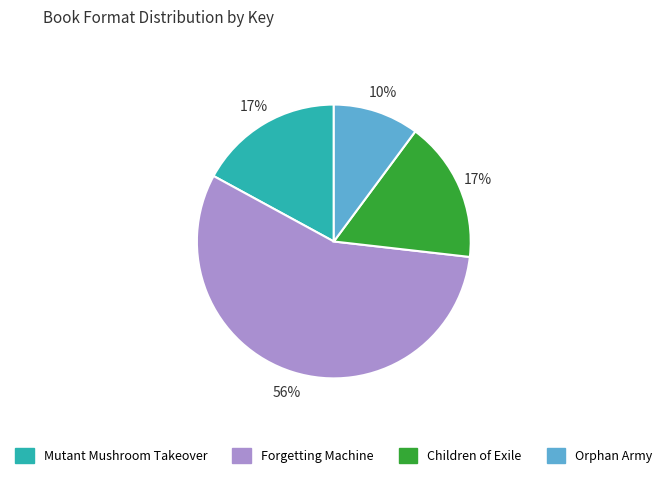

Combined, do Orphan Army and Children of Exile account for over 50%?

No